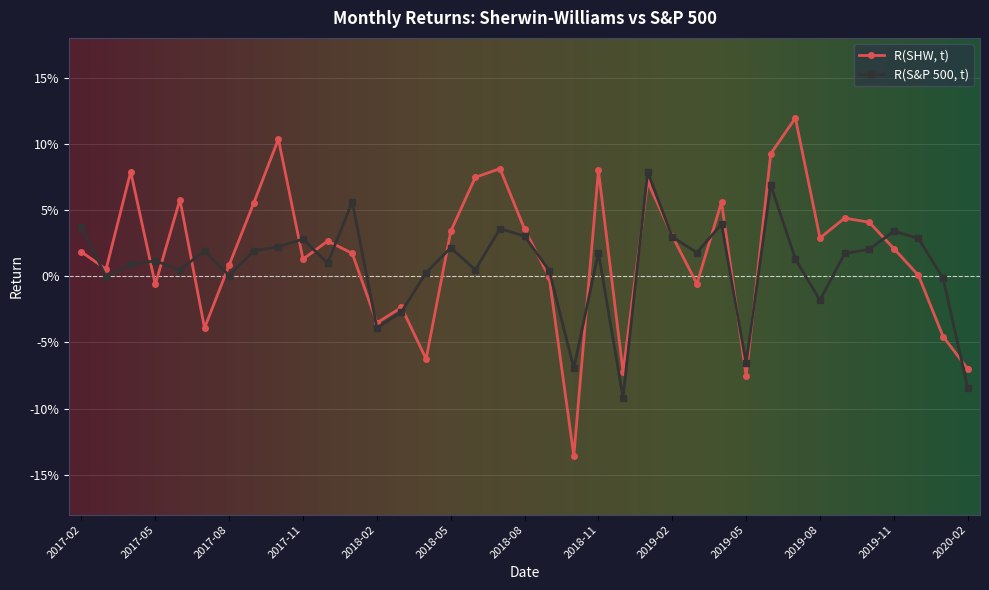

What are all the series names shown in the legend?

R(SHW, t), R(S&P 500, t)